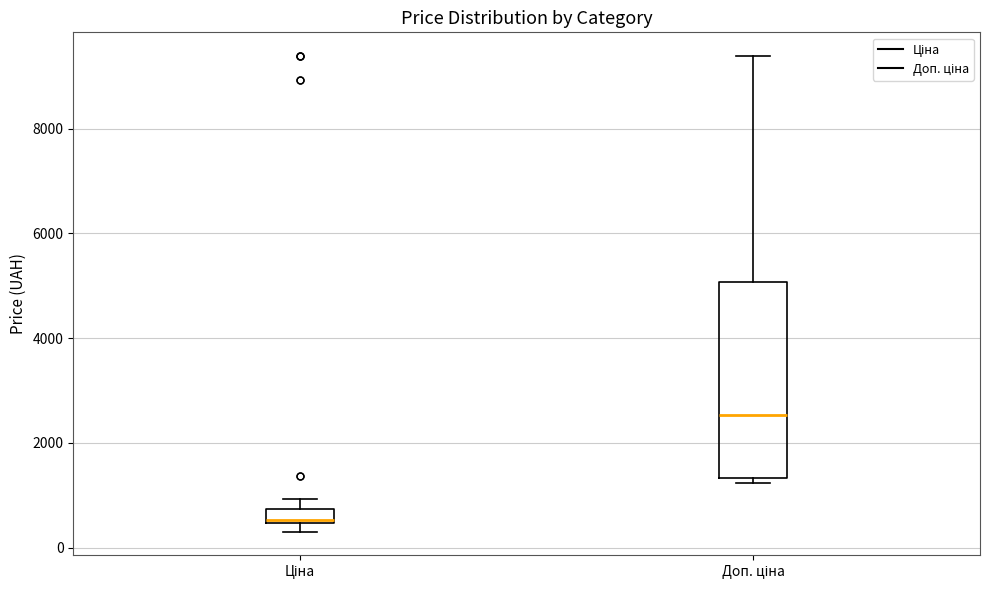

Which box's median line is the lowest?

Ціна